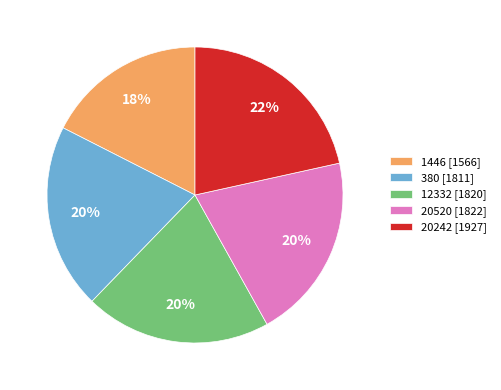

What percentage is the 380 slice, to the nearest percent?

20%